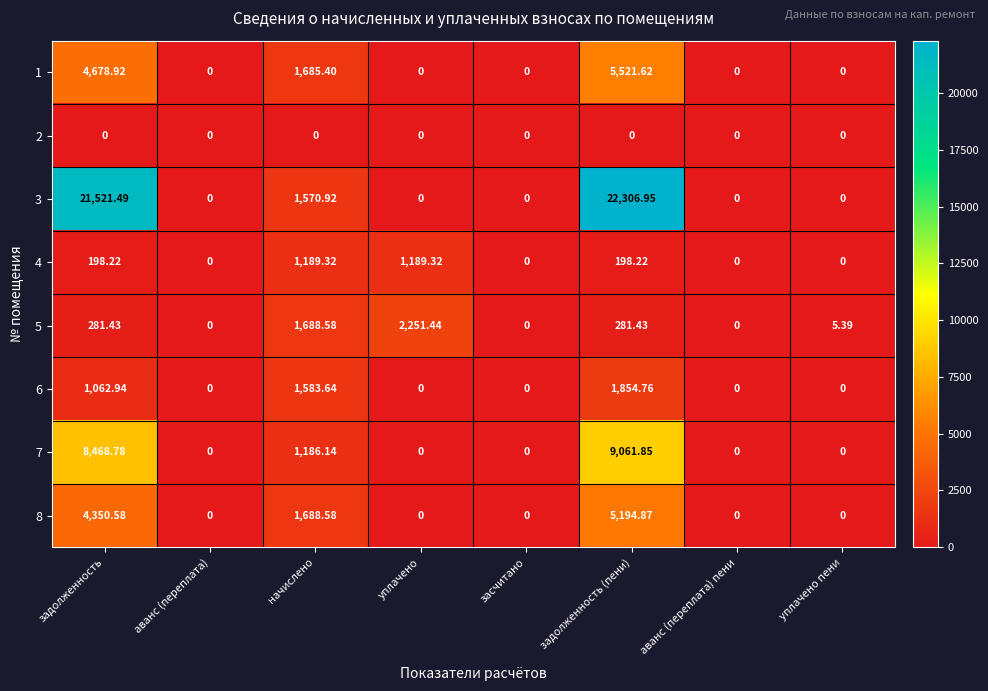

At which category is the sum across all series the highest?

задолженность (пени)